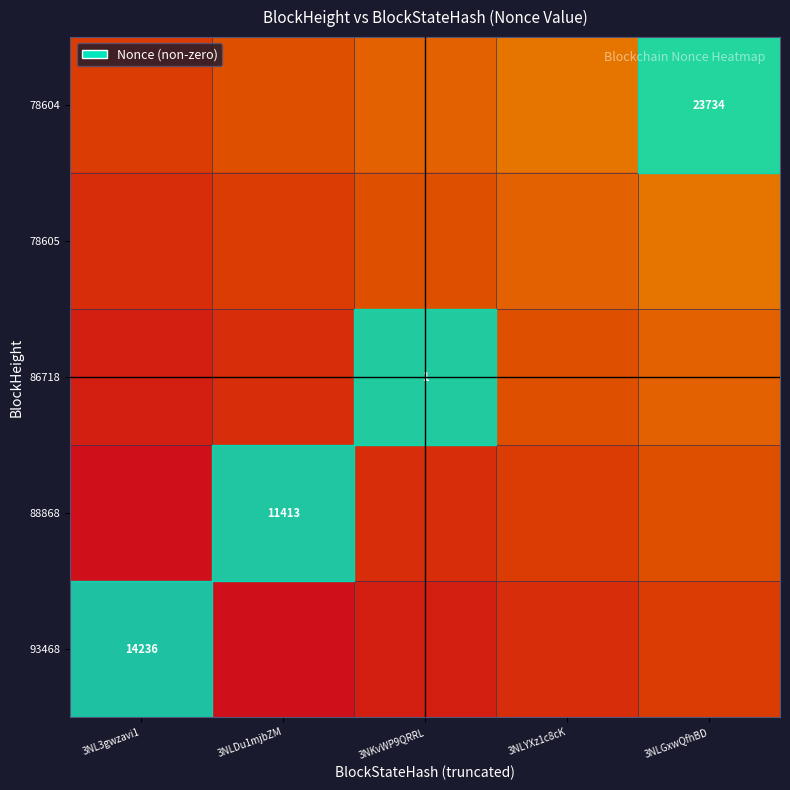

Rank the series by their average value, from highest to lowest.

78604, 78605, 86718, 88868, 93468